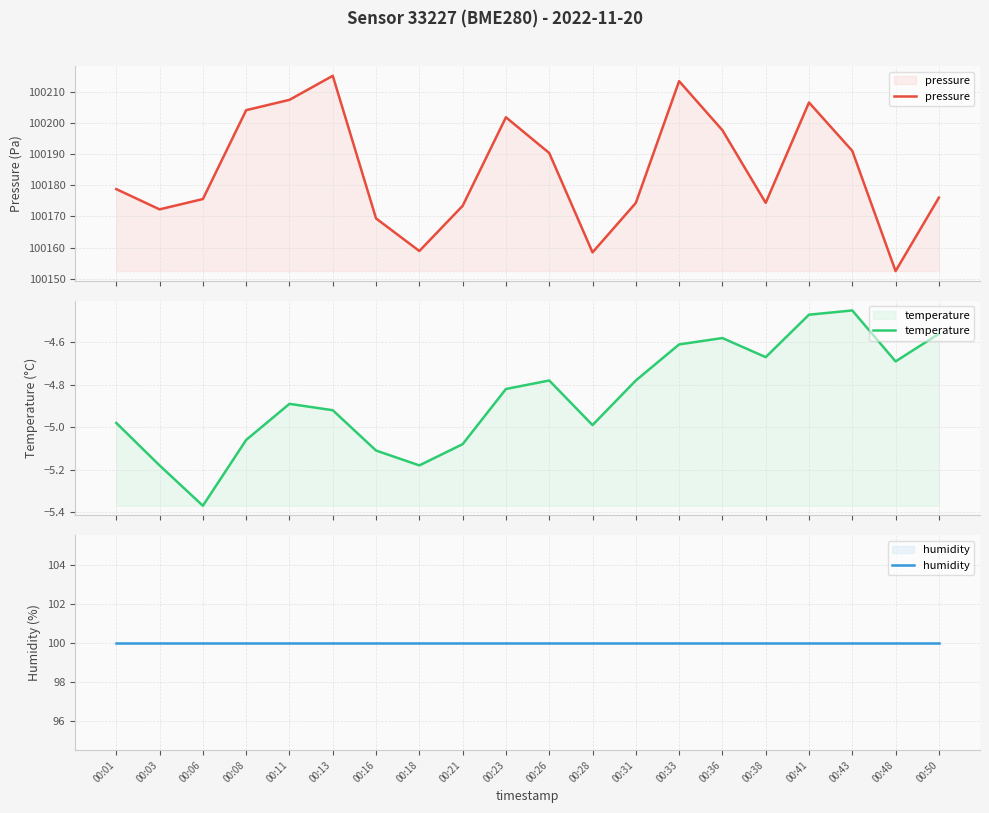

At which category is the sum across all series the highest?

00:13